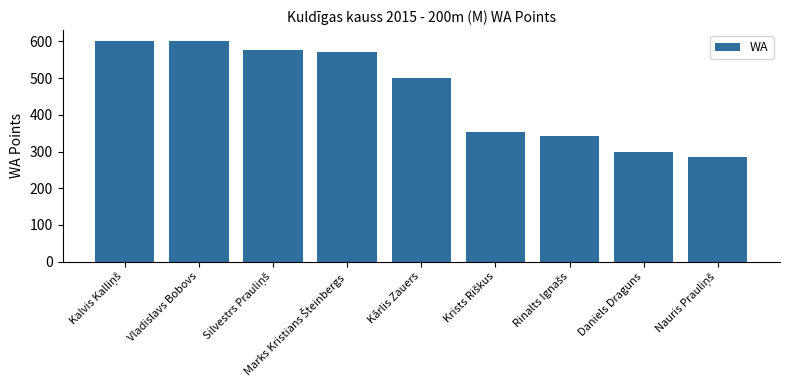

What is the smallest value displayed?

285